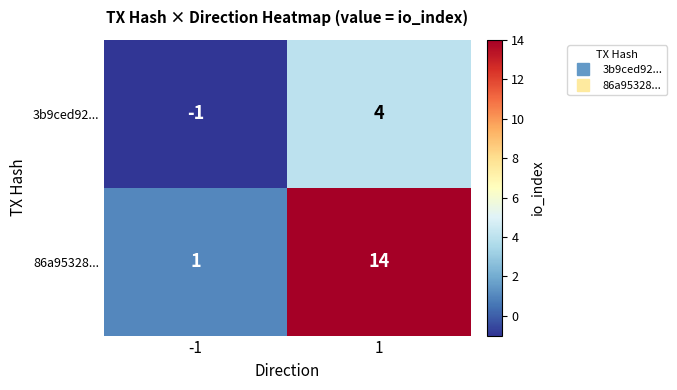

What is the greatest value displayed?

14